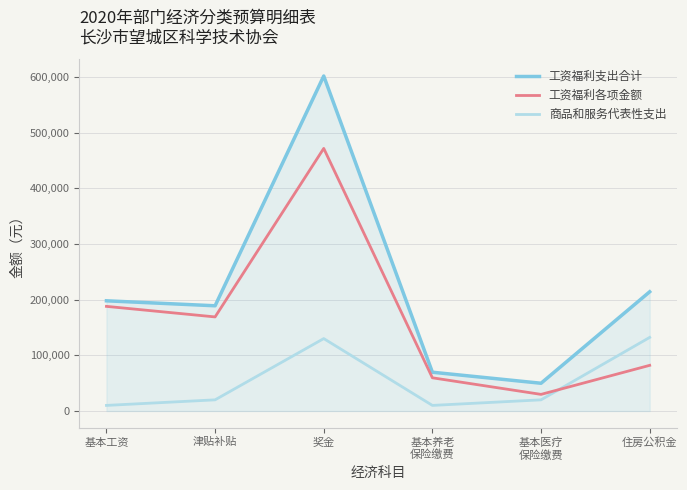

What value does the 工资福利支出合计 series have at 津贴补贴?

188900